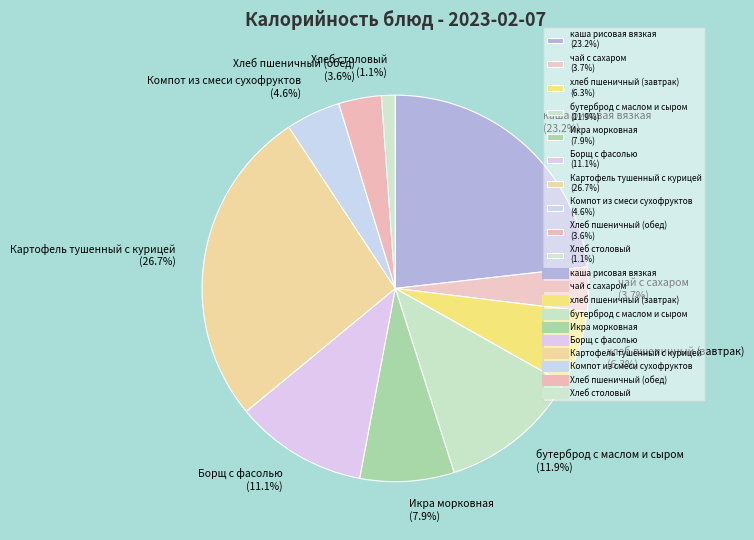

Does Компот из смеси сухофруктов account for over 50% of the chart?

No